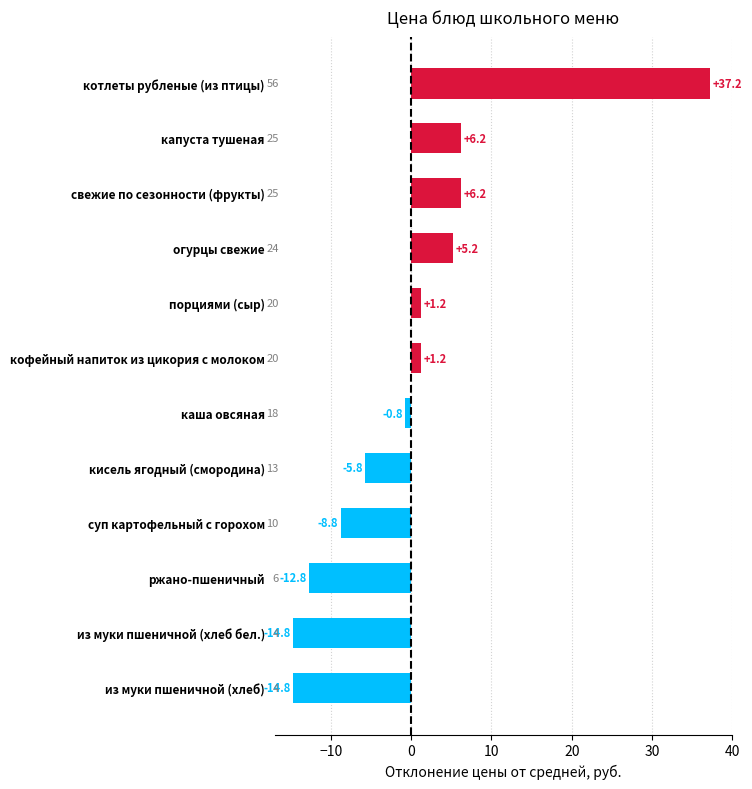

Which category has the highest value across all series?

котлеты рубленые (из птицы)